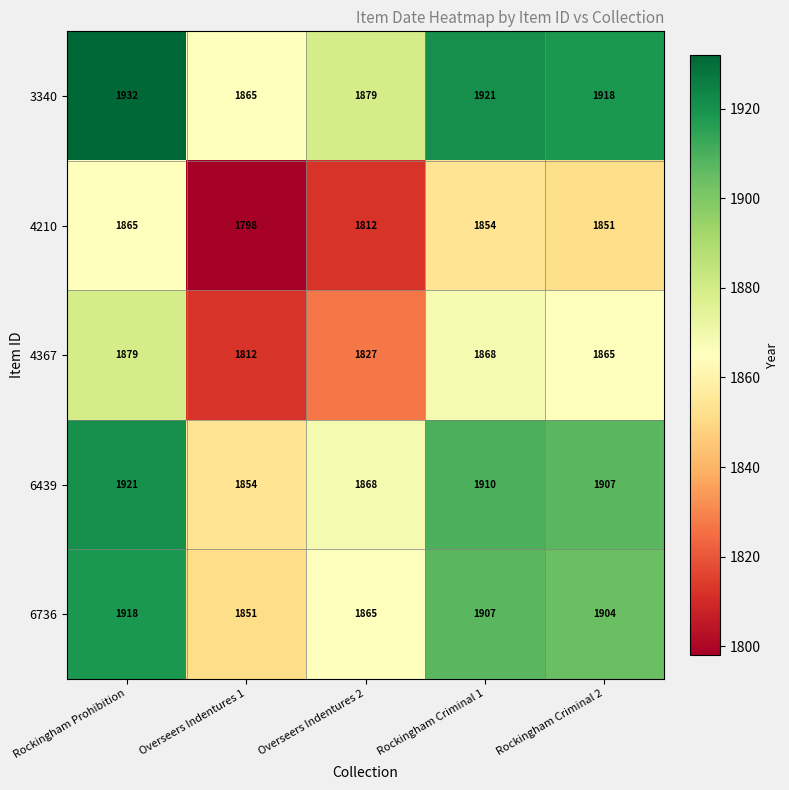

What is the sum of all 3340 values?

9515